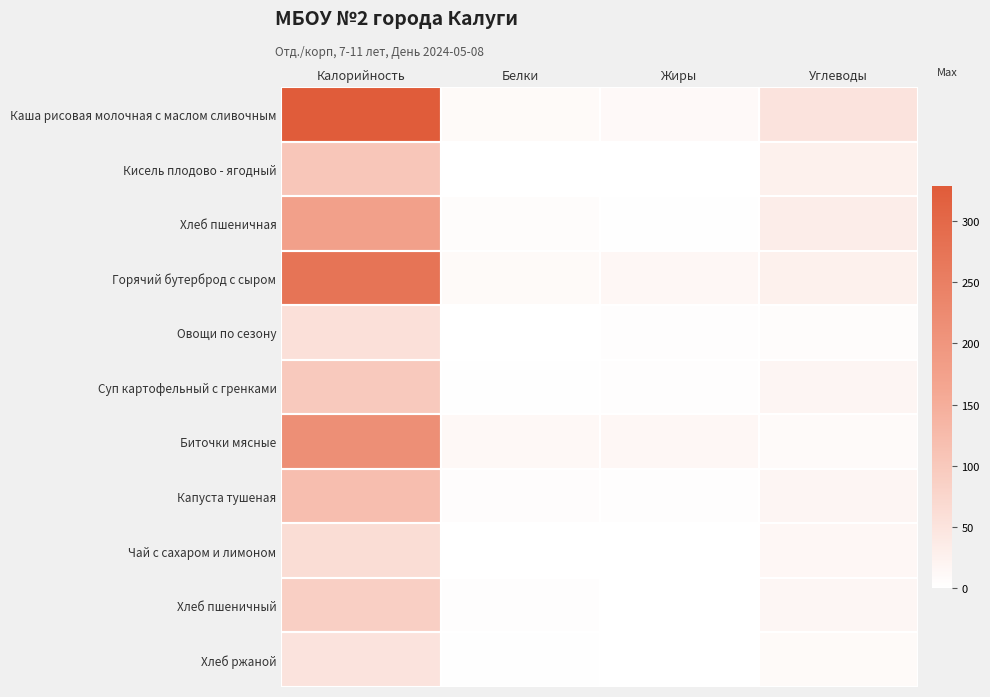

List the series in order of their peak value, lowest first.

Хлеб ржаной, Овощи по сезону, Чай с сахаром и лимоном, Хлеб пшеничный, Суп картофельный с гренками, Кисель плодово - ягодный, Капуста тушеная, Хлеб пшеничная, Биточки мясные, Горячий бутерброд с сыром, Каша рисовая молочная с маслом сливочным